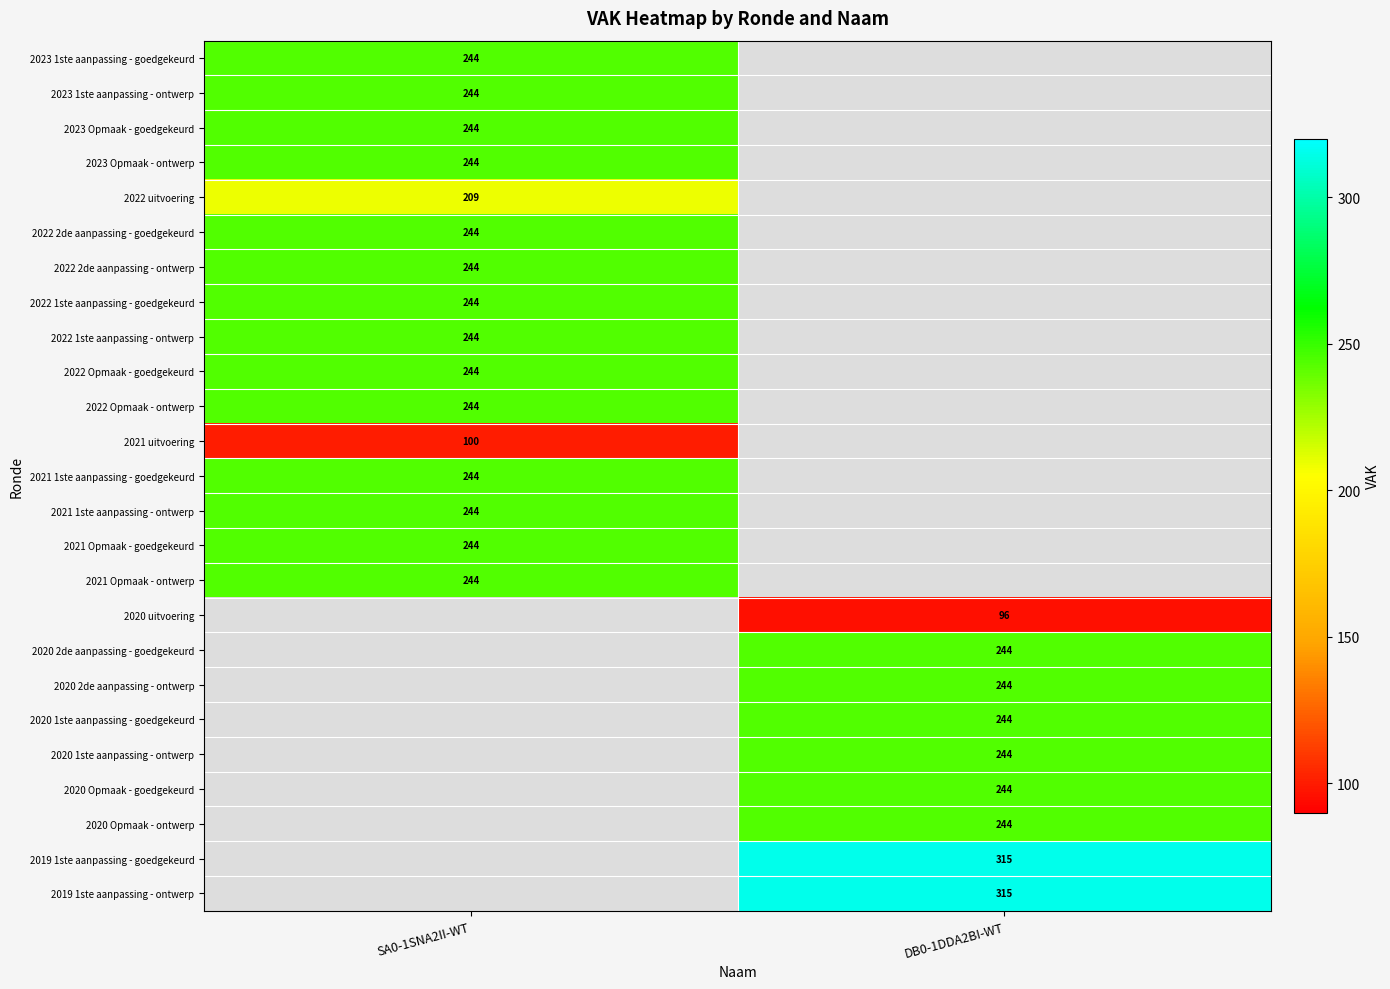

The 2021 1ste aanpassing - goedgekeurd series shows 68 at SA0-1SNA2II-WT. True or false?

False